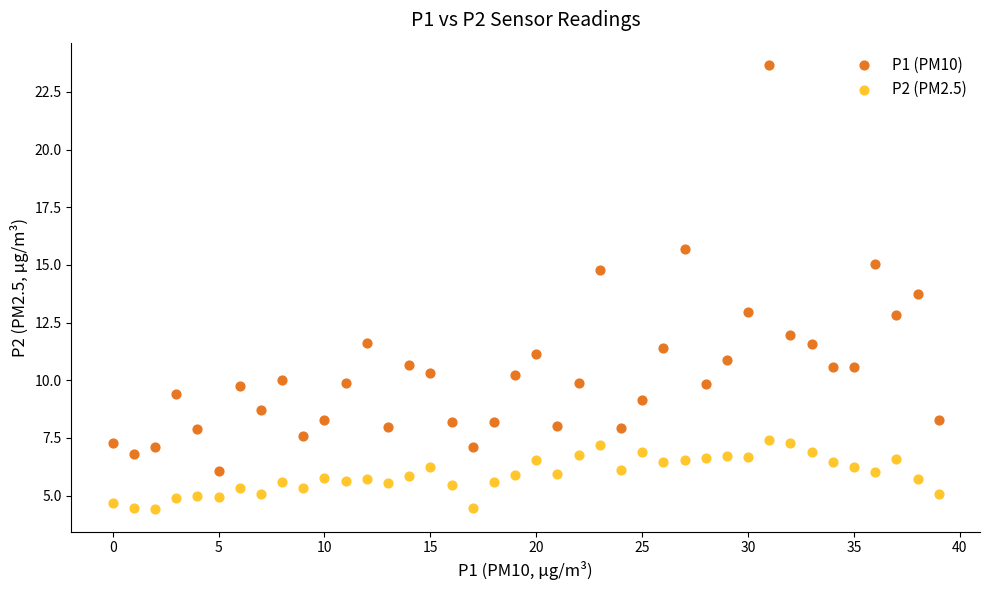

Which series reaches the maximum Y coordinate?

P1 (PM10)